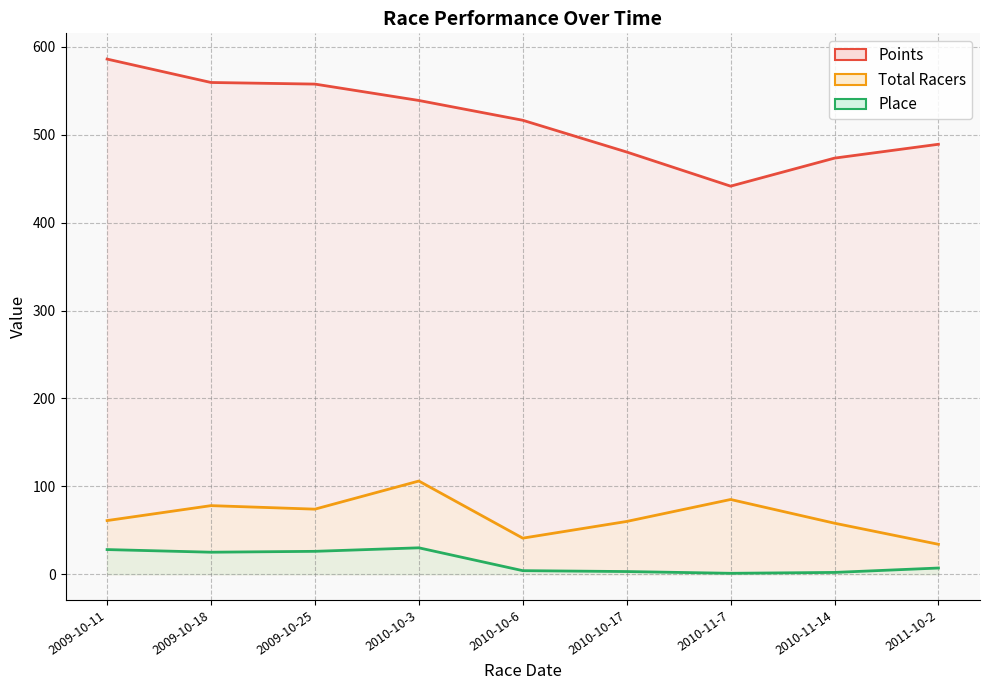

Which series changed the most between 2009-10-25 and 2010-10-6?

Points